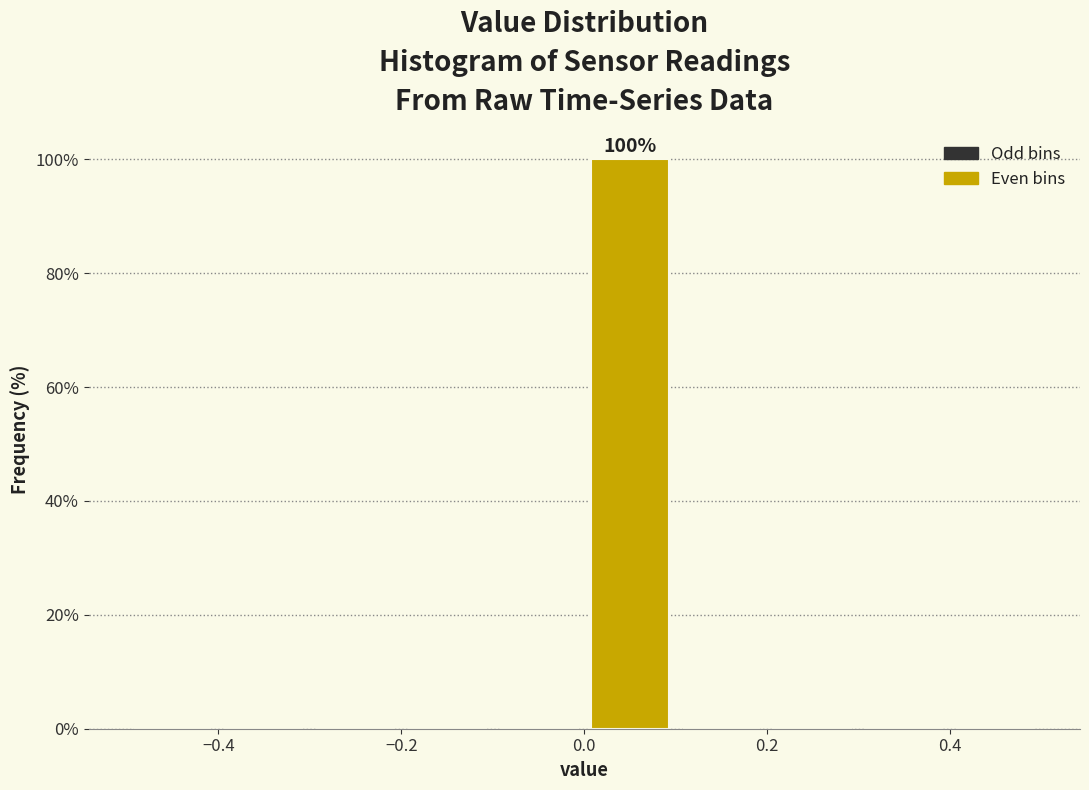

Over which range of the x-axis is the bar tallest?

0.0 to 0.1